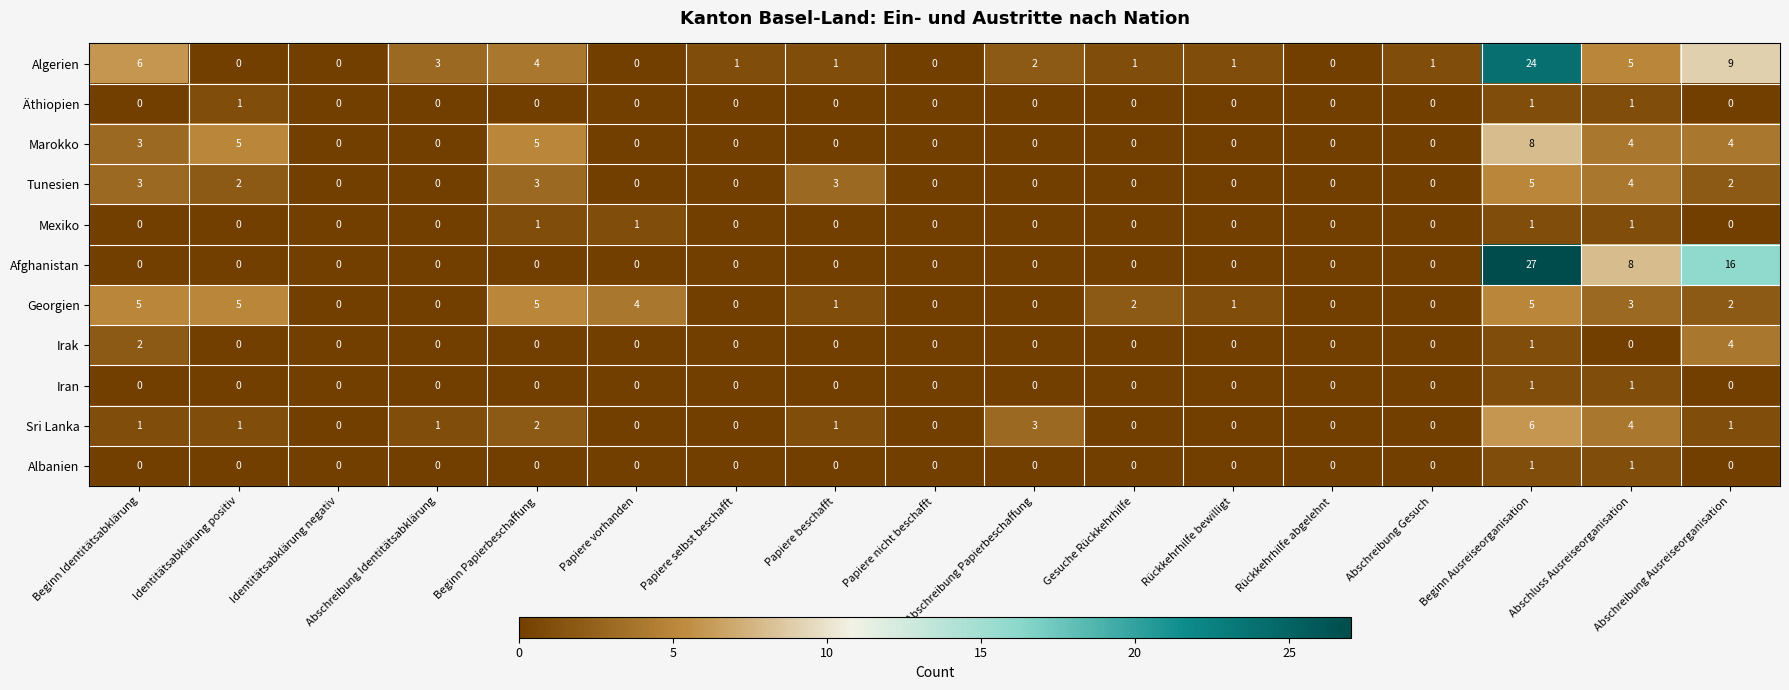

True or false: Irak has a value of 0 at Beginn Identitätsabklärung.

False